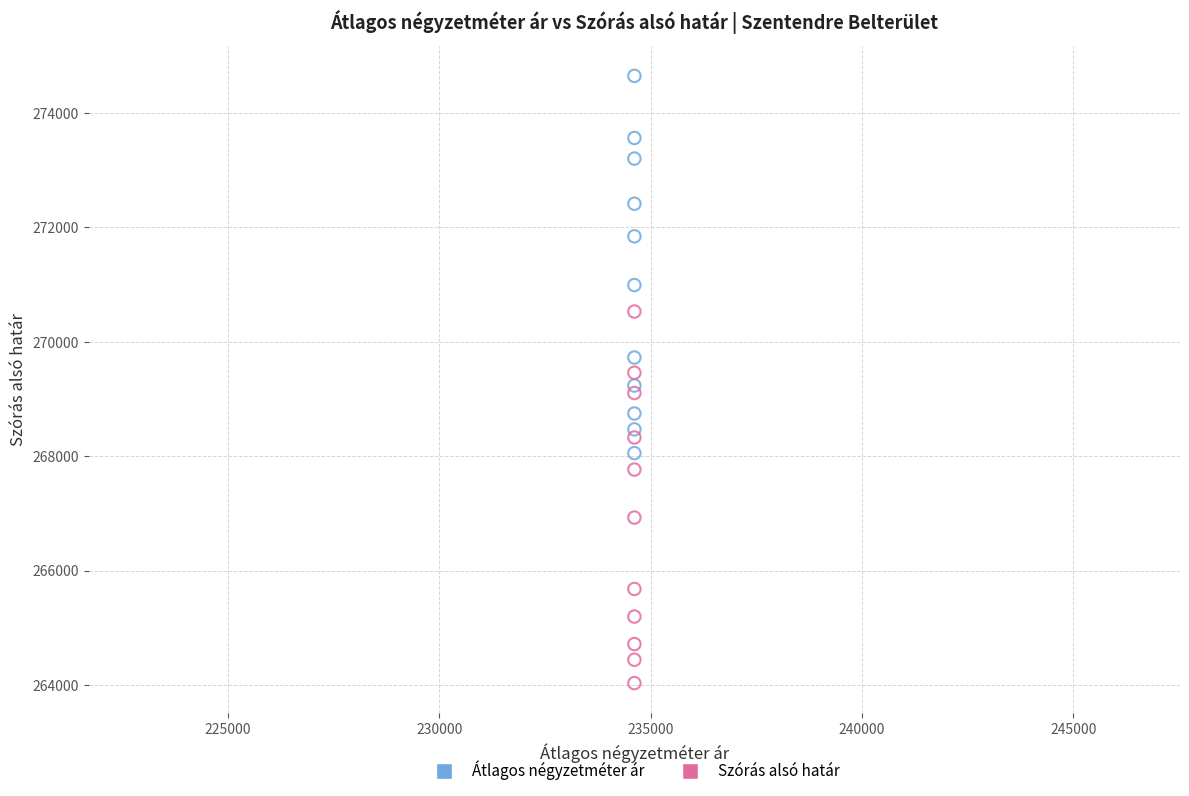

In the Szórás alsó határ series, what Y value is closest to 267281?

266927.1